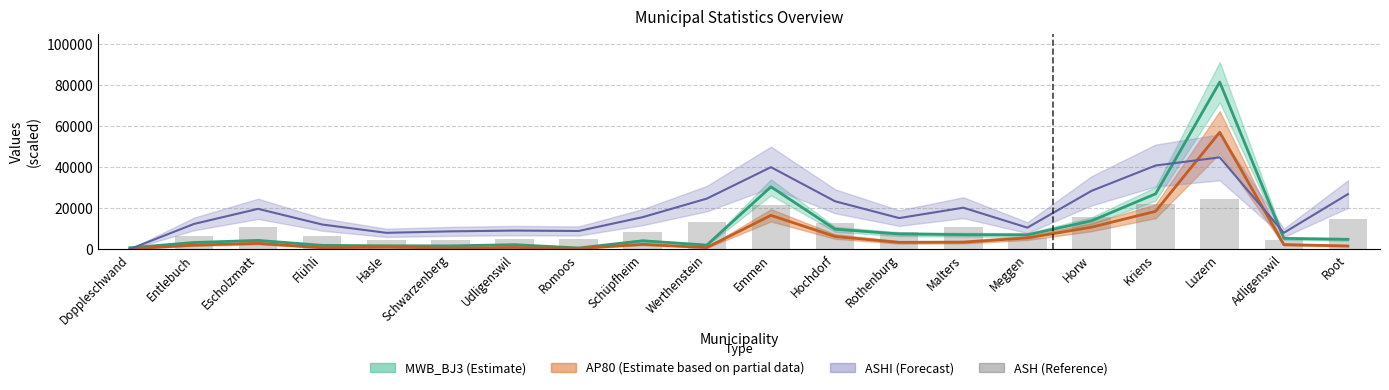

What is the difference between the maximum and minimum values?

24384.1